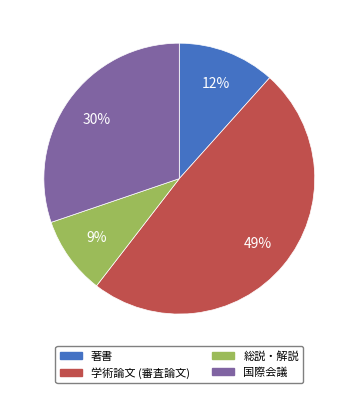

Rank the categories by value from lowest to highest.

総説・解説, 著書, 国際会議, 学術論文 (審査論文)